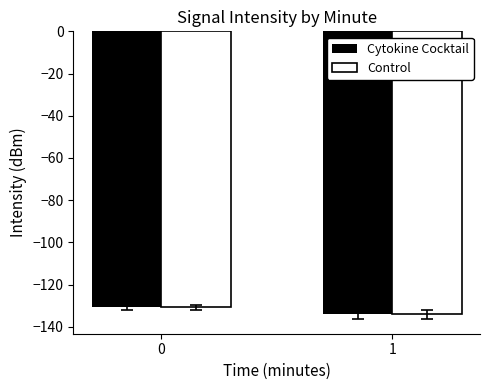

Rank the categories by Cytokine Cocktail value from highest to lowest.

0, 1